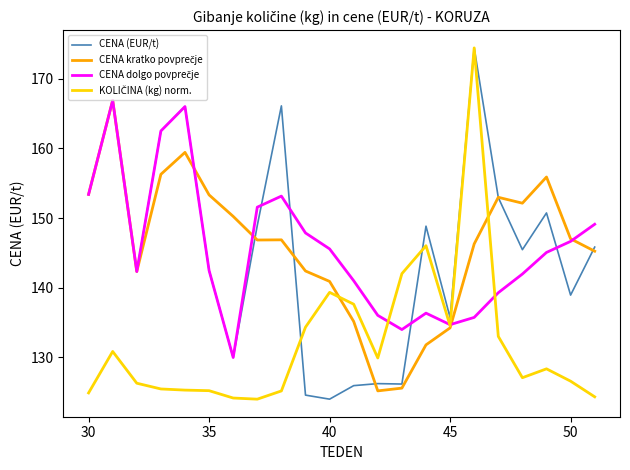

What is the lowest value of the CENA (EUR/t) series?

124.0